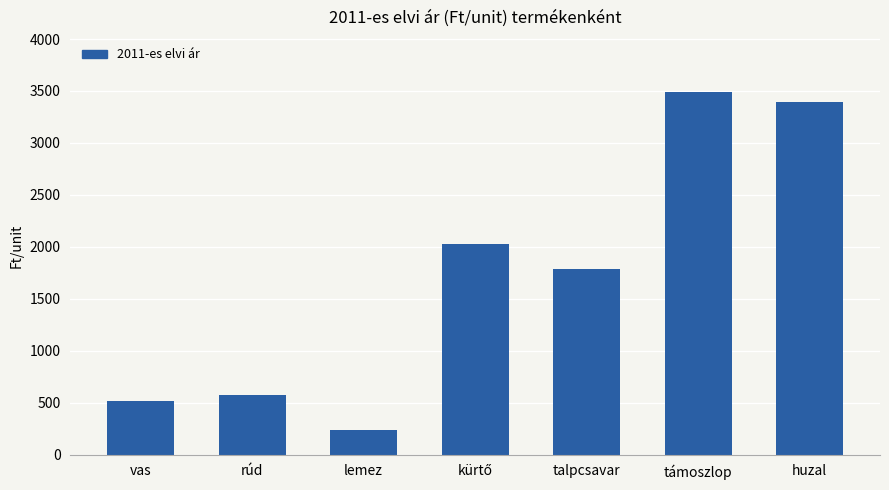

Reading right to left, transcribe all the data shown in this chart.

3390.0	3493.8	1785.0	2025.0	238.0	571.5	520.0